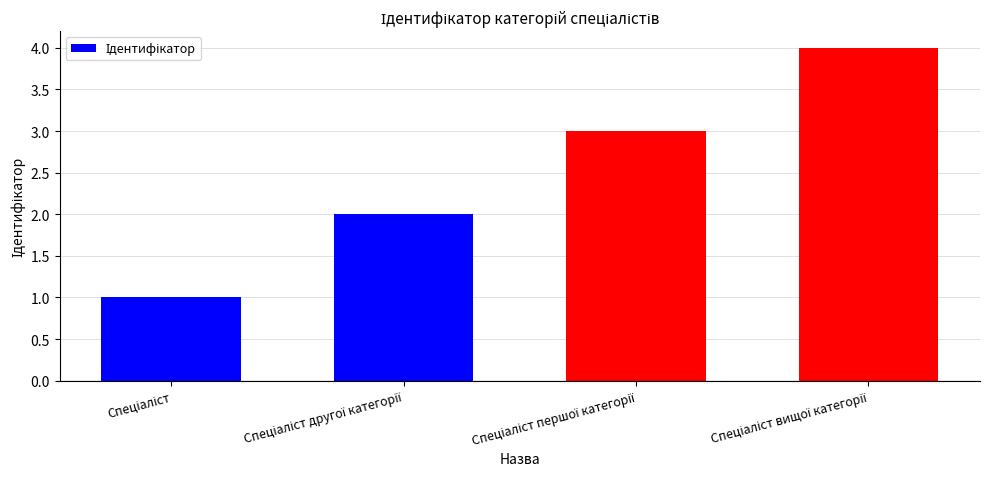

What is the sum of all values?

10